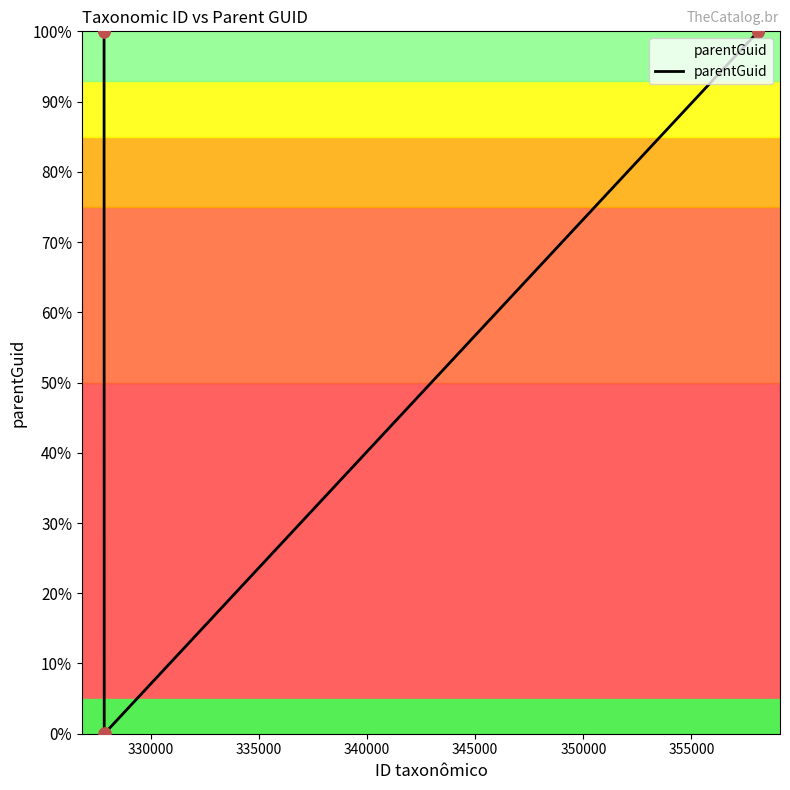

What is the maximum value shown in the chart?

100.0